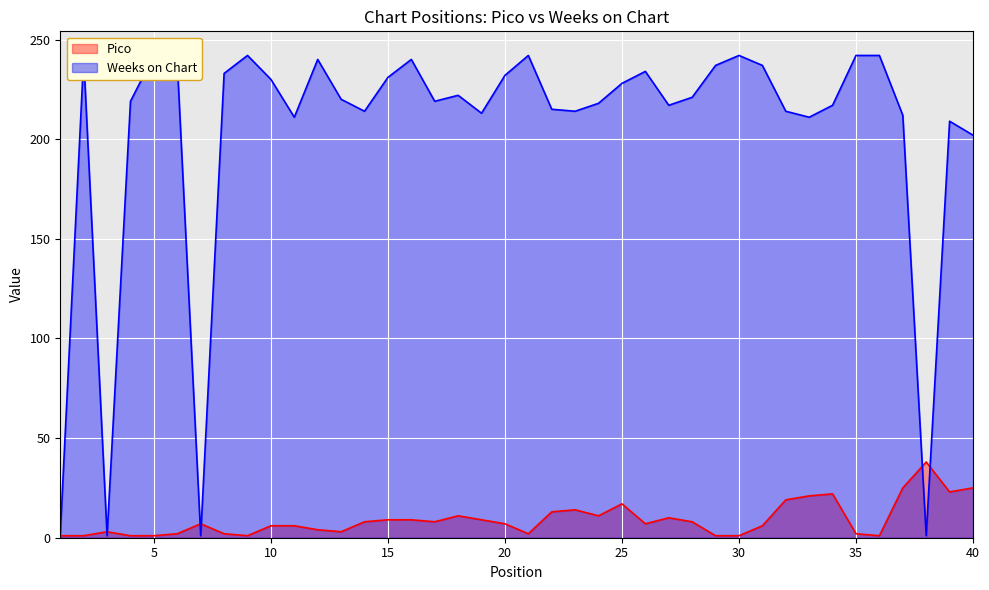

How many values in the Pico series exceed 7?

19